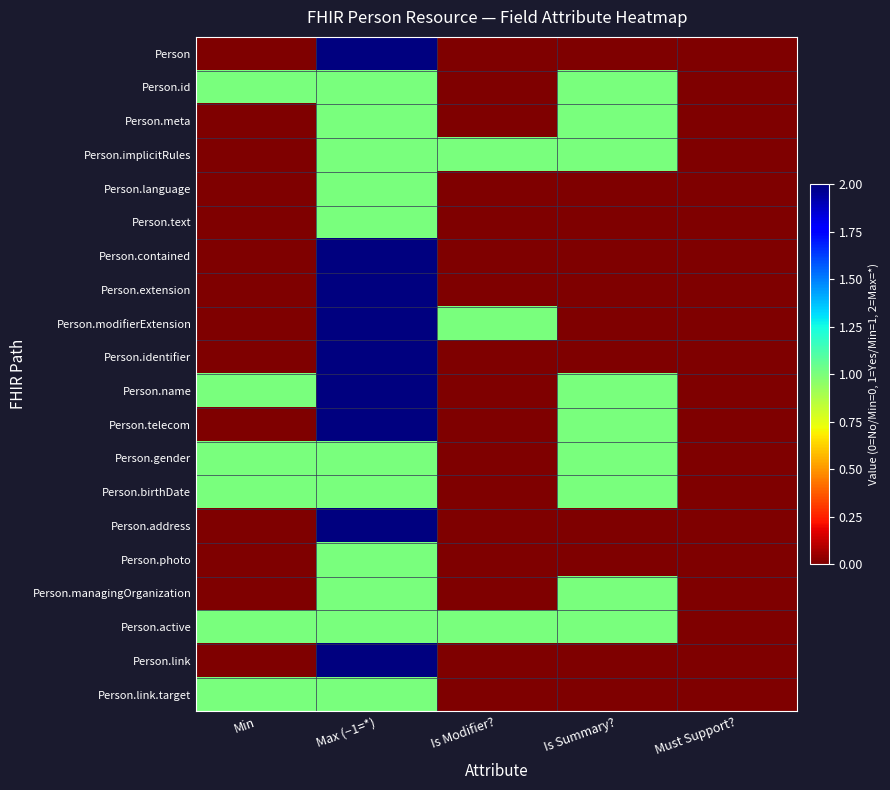

What is the difference between the highest and lowest values at Is Modifier??

1